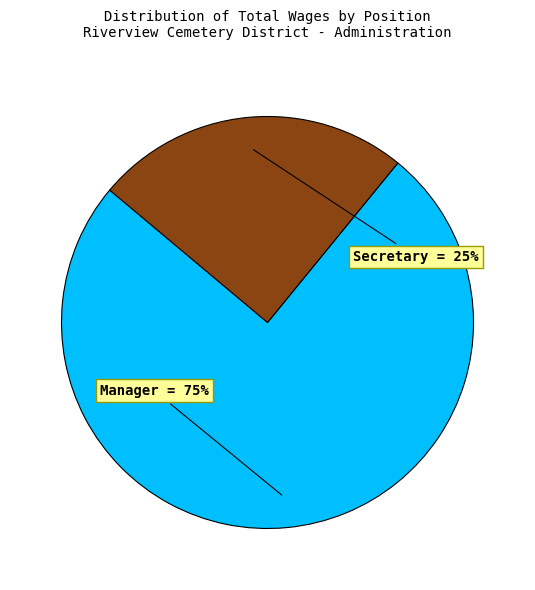

To the nearest percent, what is the average slice percentage?

50%